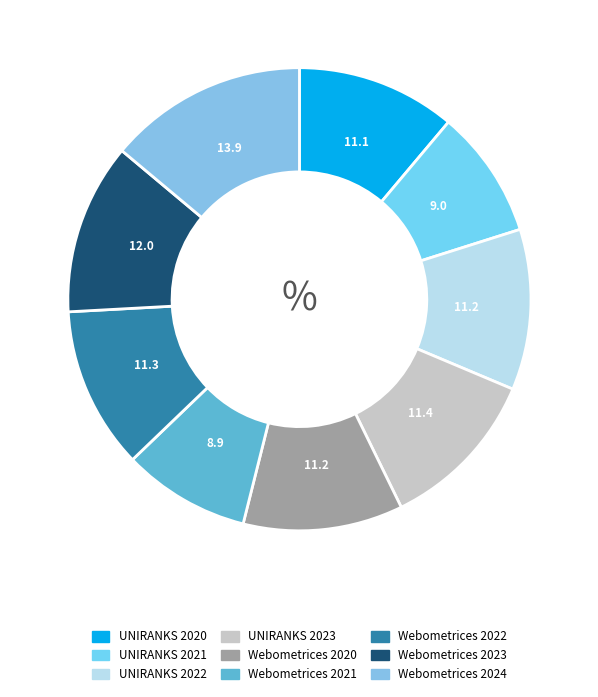

Does Webometrices 2024 represent more than half of the total?

No